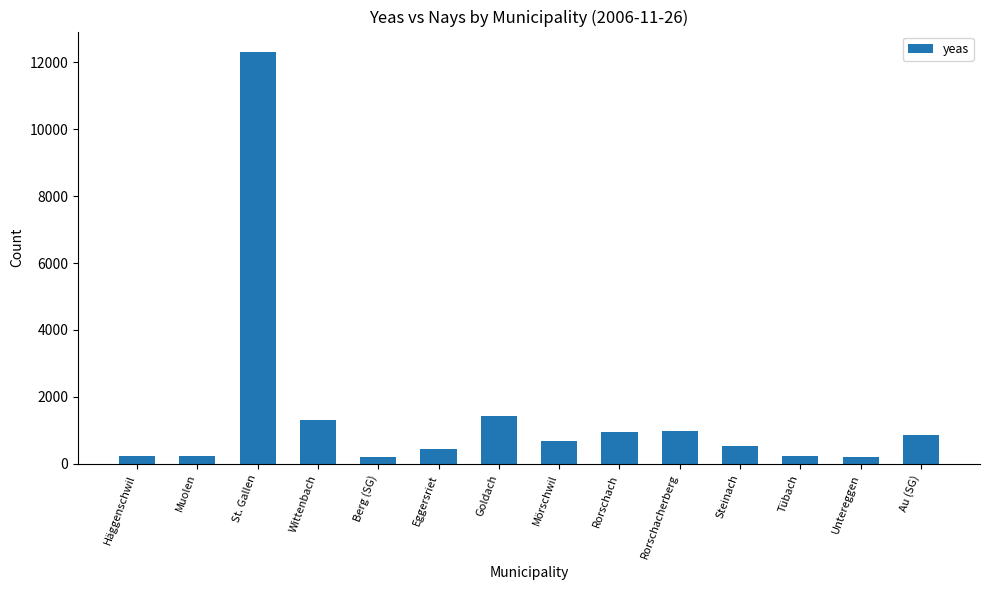

What is the label of the 14th bar from the left?

Au (SG)